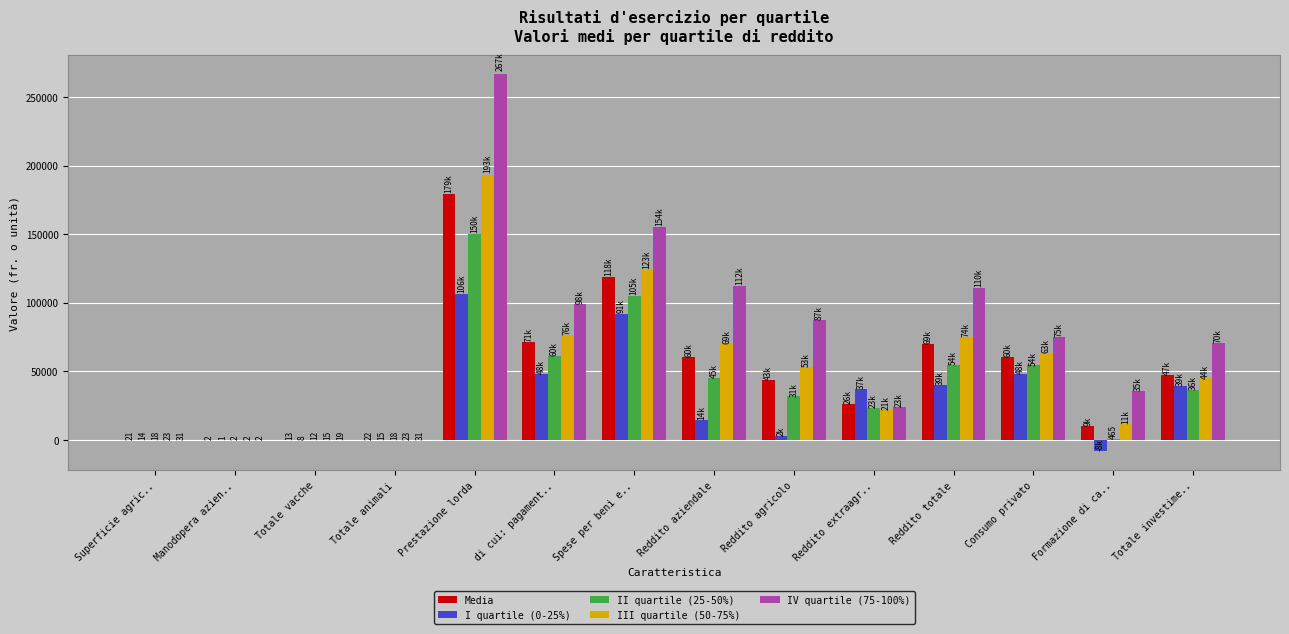

What is the sum of all III quartile (50-75%) values?

731418.5